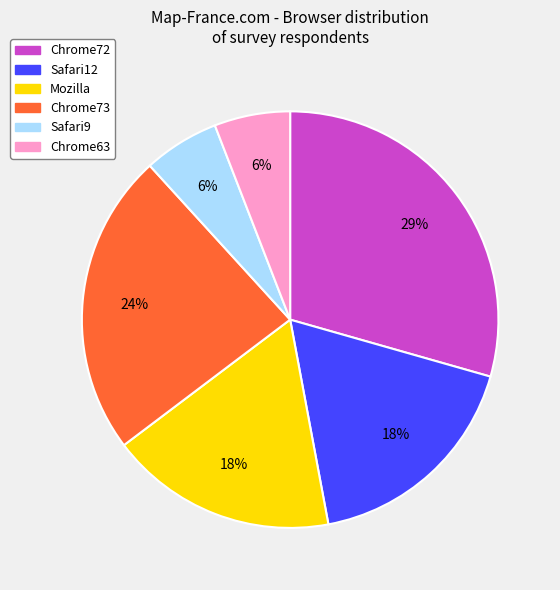

Which has a higher value, Chrome72 or Chrome73?

Chrome72